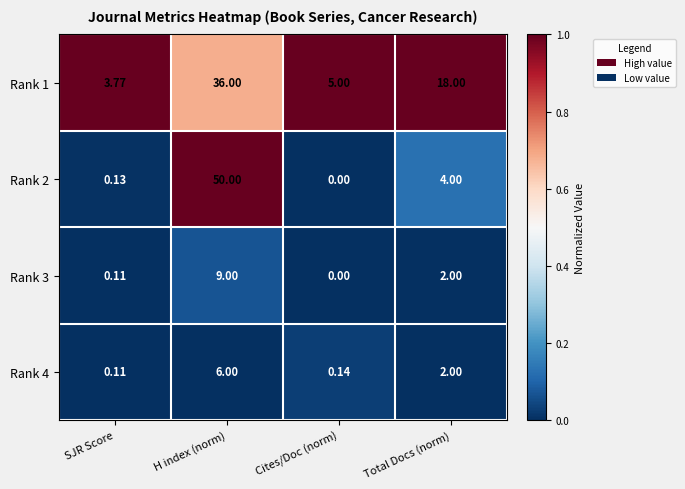

At which label does Rank 2 reach its minimum?

Cites/Doc (norm)